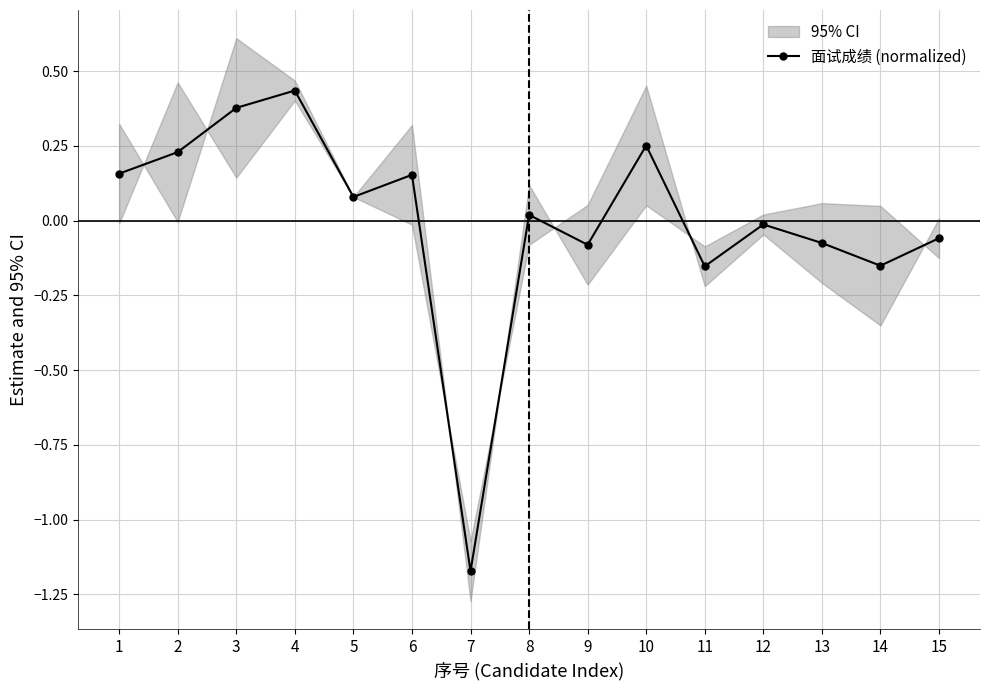

Is it true that the value at 4 is 0.1?

False